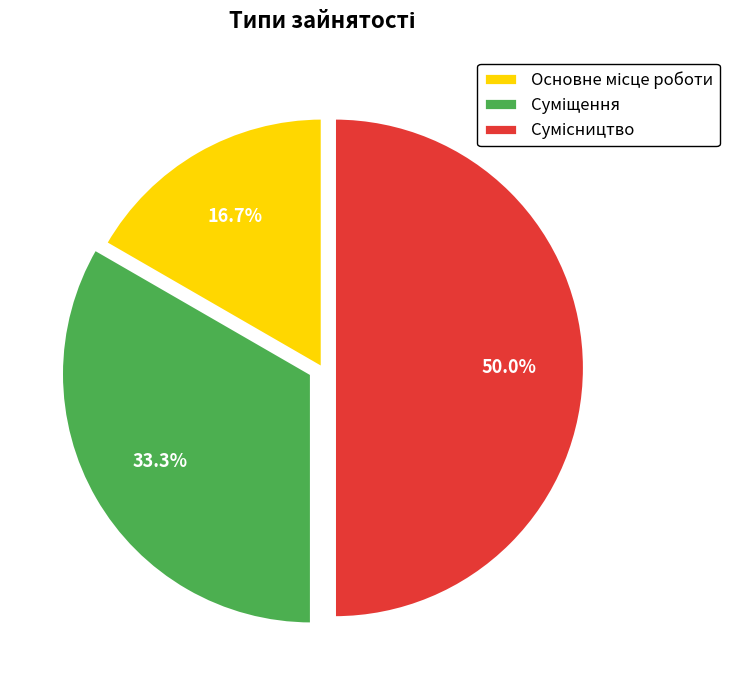

Which has a higher value, Сумісництво or Суміщення?

Сумісництво